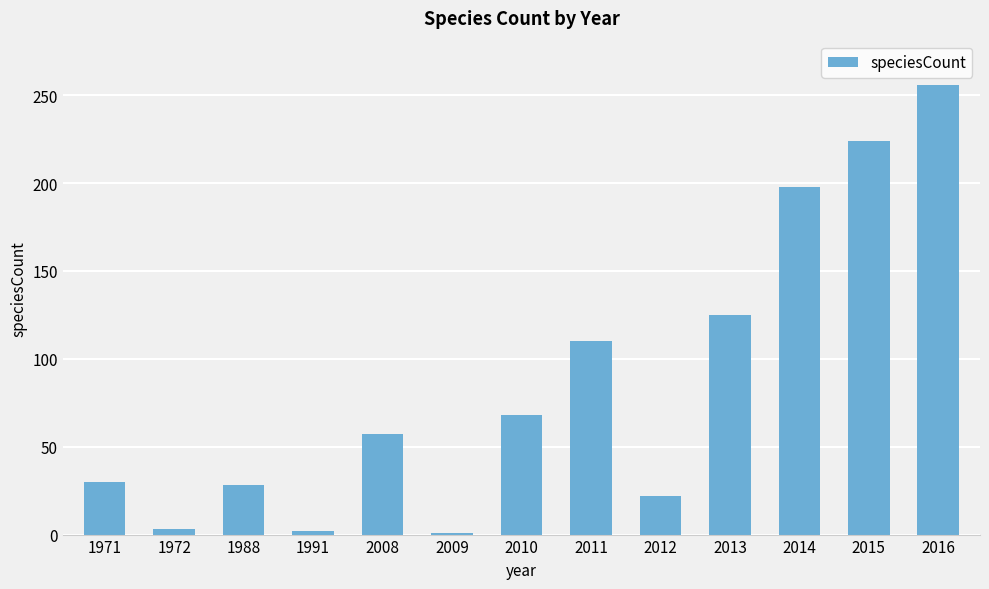

Which has a higher value, 2015 or 2012?

2015